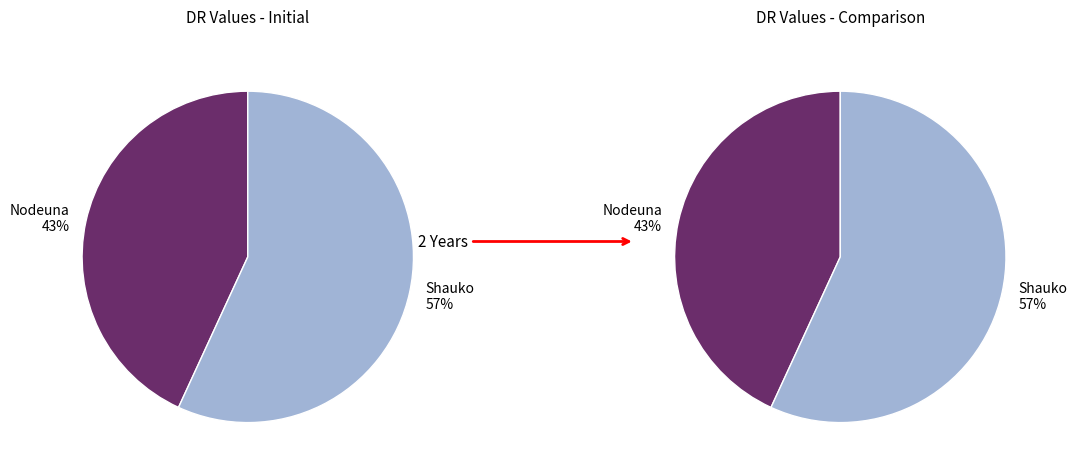

Does Nodeuna represent more than half of the total?

No